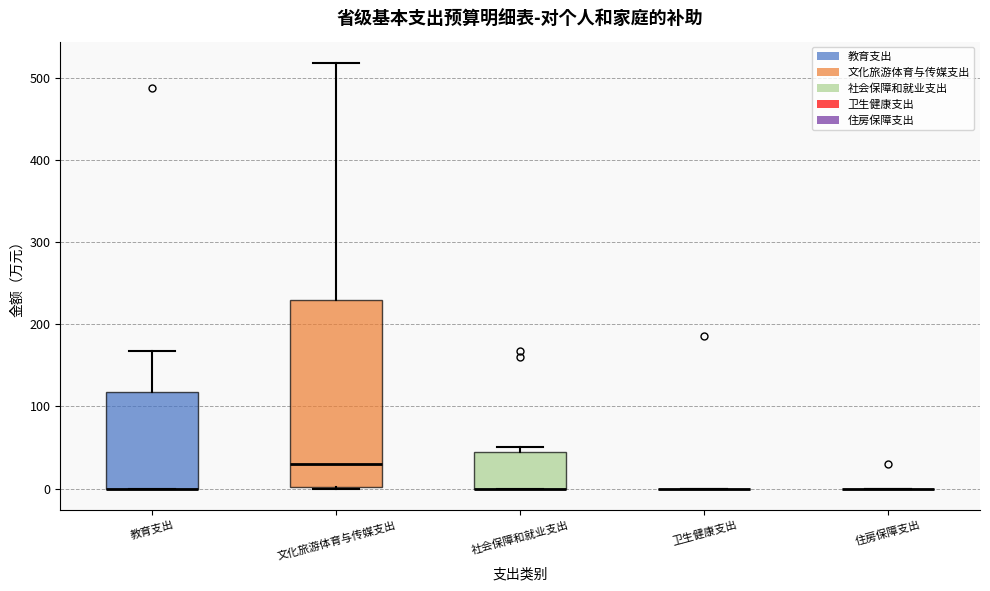

Comparing the boxes themselves (not the whiskers), which one is the tallest?

文化旅游体育与传媒支出